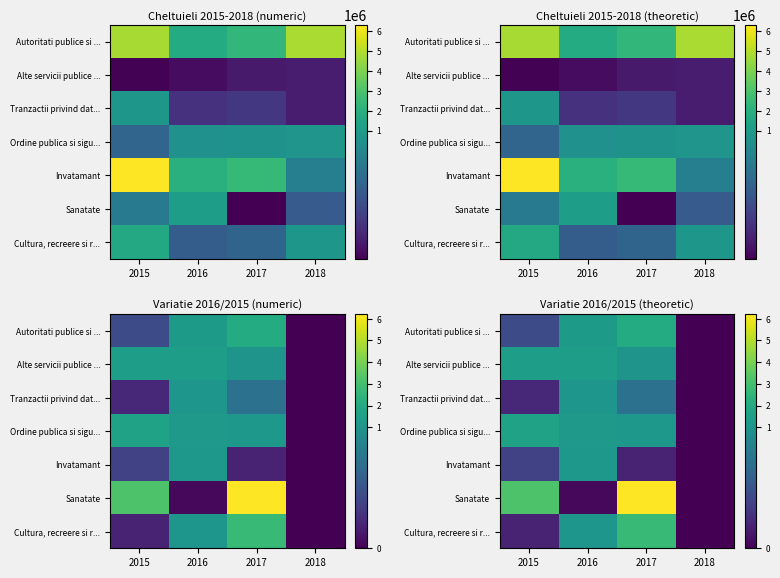

True or false: Cultura, recreere si r... has a value of 1.1 at 2018.

False